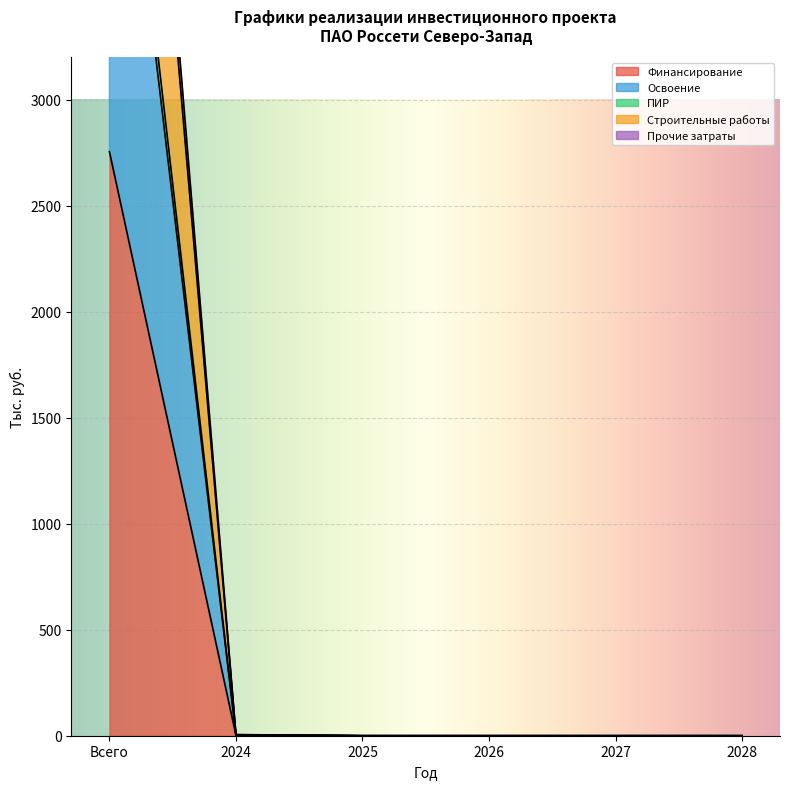

The value of Финансирование at Всего is 3887.7. True or false?

False